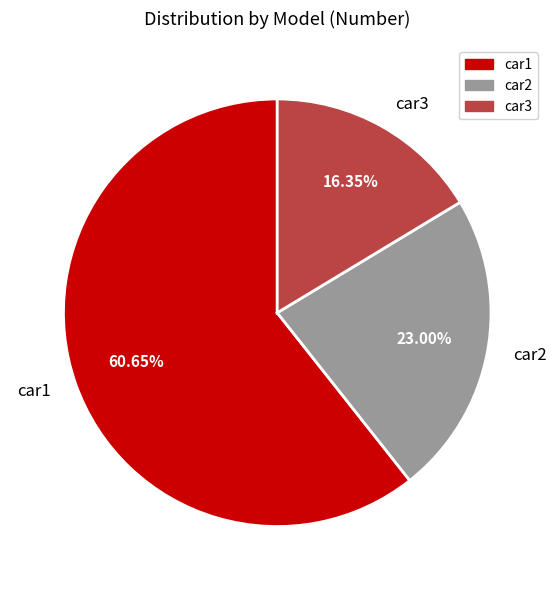

Combined, what portion of the pie is car3 and car2?

39.4%